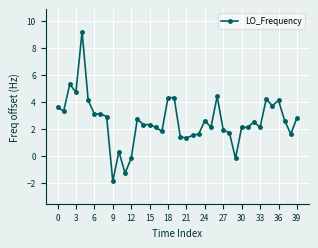

What is the value of the 4th point from the left?

4.7